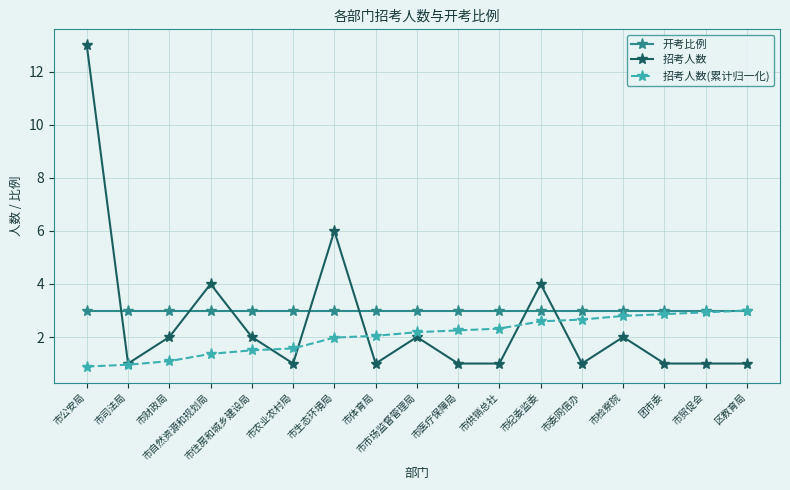

What is the minimum value for 招考人数?

1.0